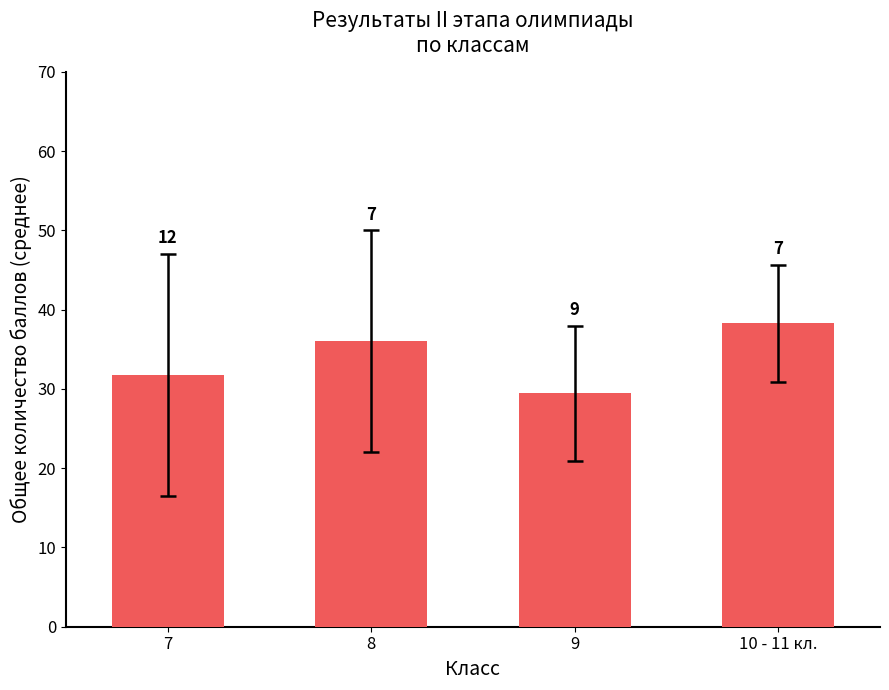

How many bars are there in total?

4